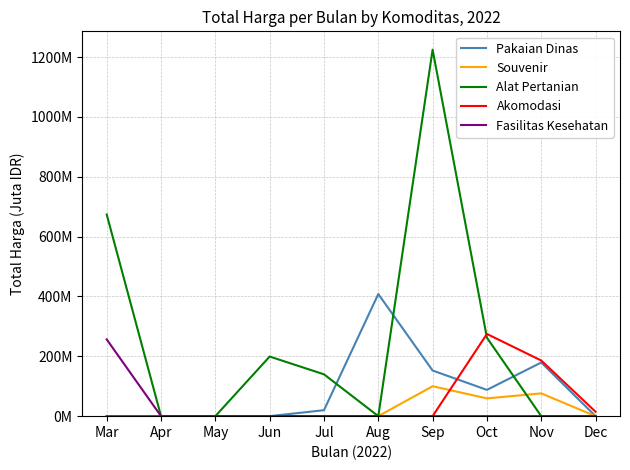

Read the Pakaian Dinas value at Nov.

179.3